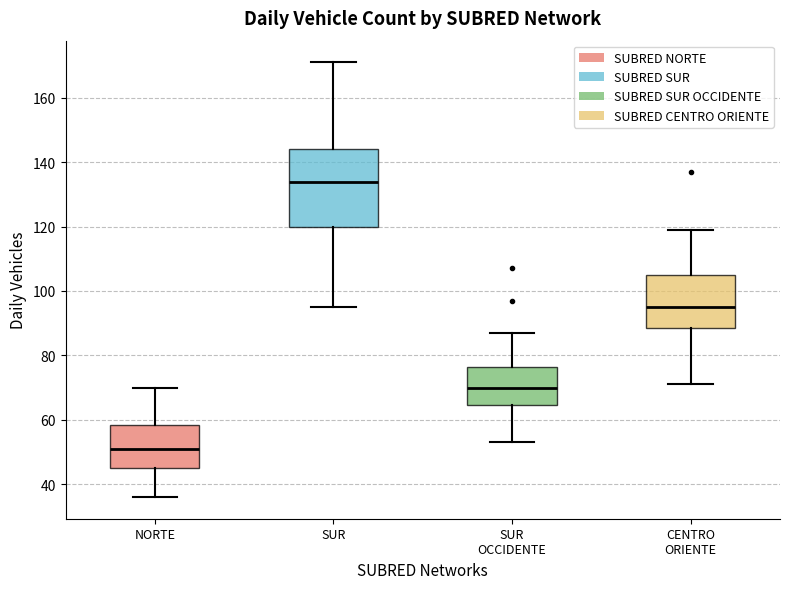

Reading left to right, transcribe this box plot: for each box, give where its median line is, the range the box spans, and where its two whiskers end, as read against the y-axis. The values are not printed on the chart, so give them approximately, as read against the axis.

NORTE: median 52, box 46 to 58, whiskers 36 to 70
SUR: median 134, box 120 to 144, whiskers 96 to 172
SUR OCCIDENTE: median 70, box 64 to 76, whiskers 54 to 88
CENTRO ORIENTE: median 96, box 88 to 106, whiskers 72 to 120